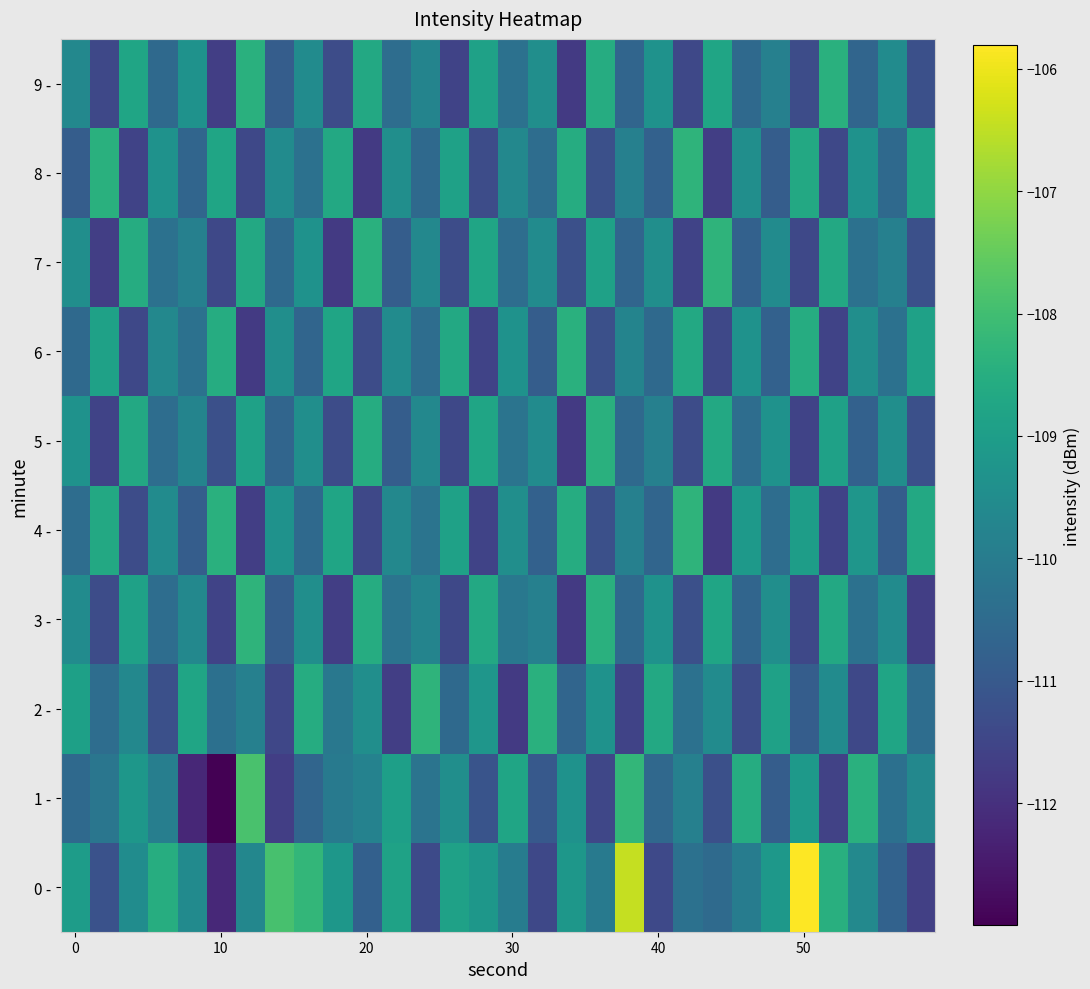

How many distinct data groups are displayed?

10